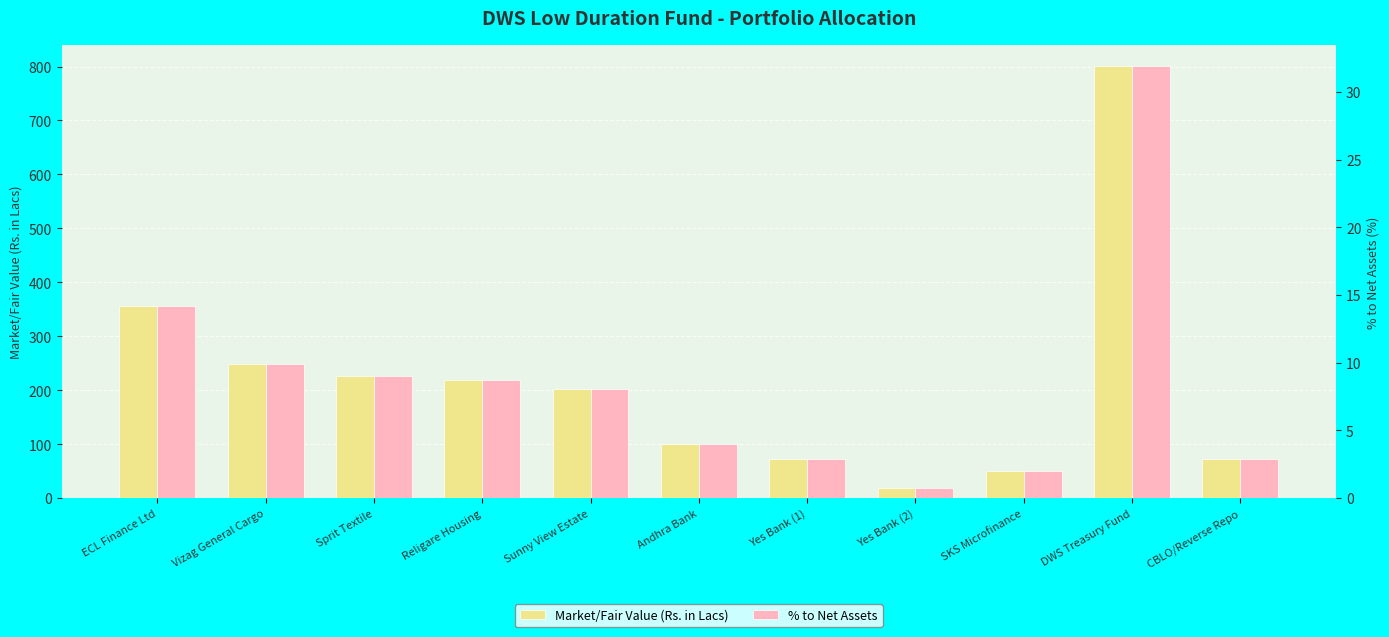

At which category is the sum across all series the highest?

DWS Treasury Fund